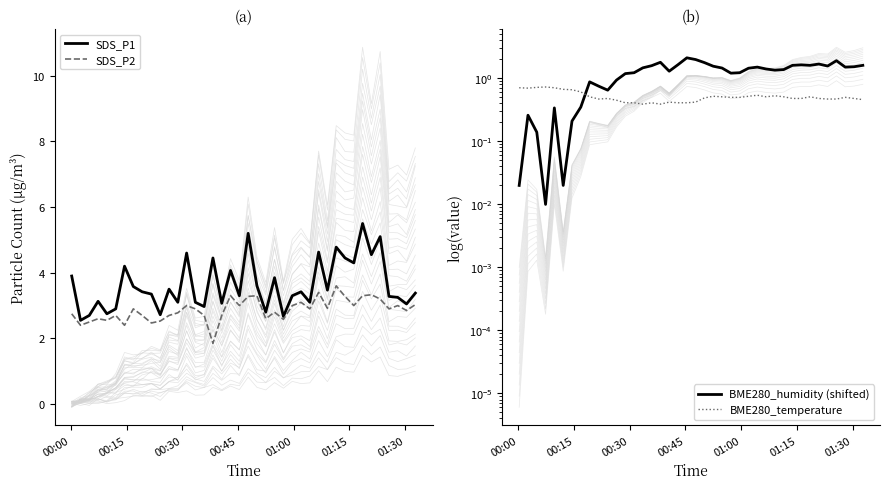

True or false: SDS_P2 has a value of 6.0 at 28.

False